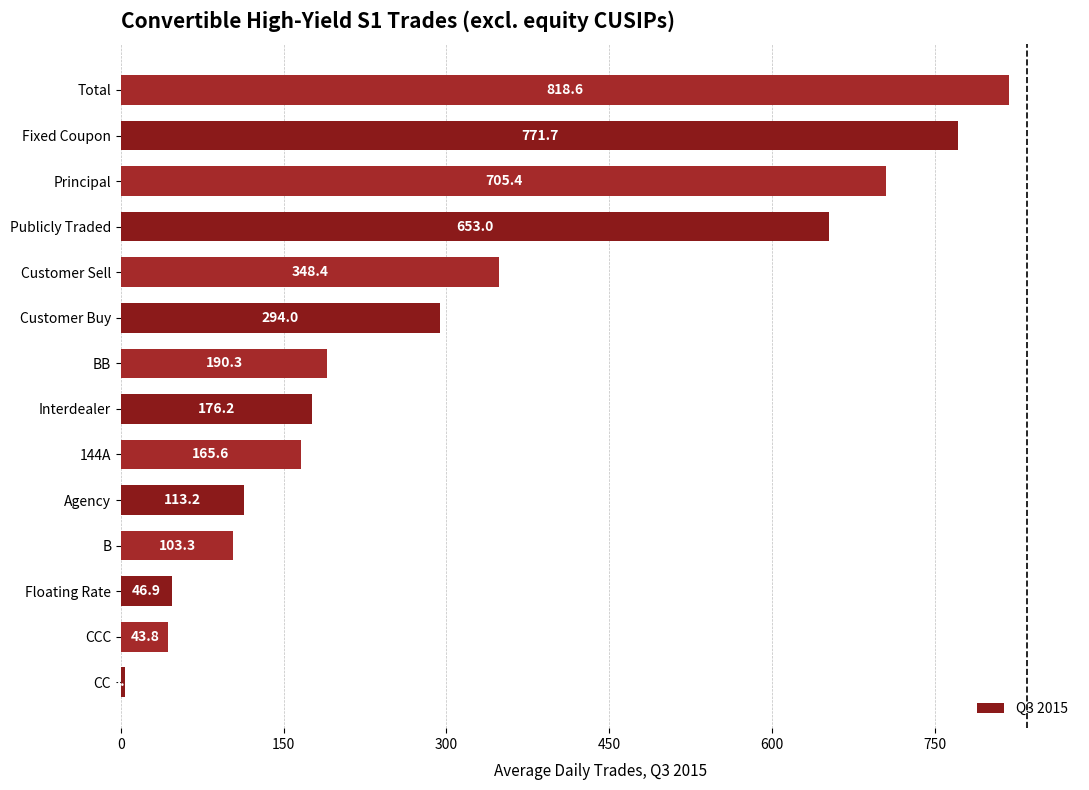

Rank the categories by value from lowest to highest.

CC, CCC, Floating Rate, B, Agency, 144A, Interdealer, BB, Customer Buy, Customer Sell, Publicly Traded, Principal, Fixed Coupon, Total